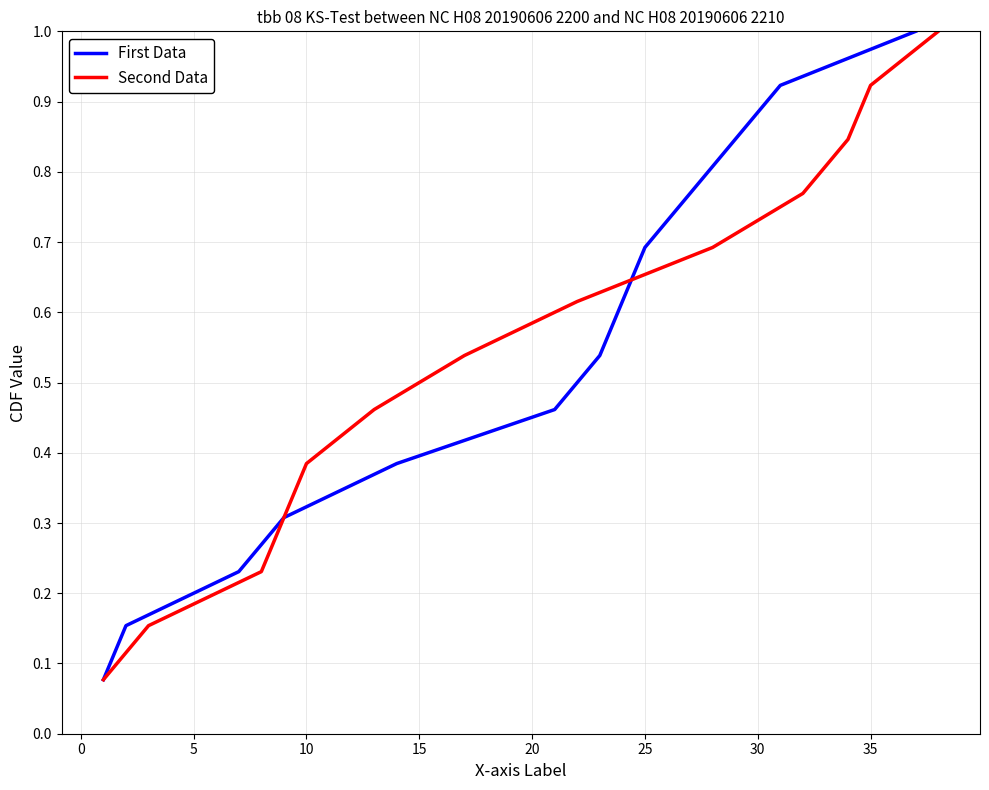

Which series has the largest range (max minus min)?

First Data